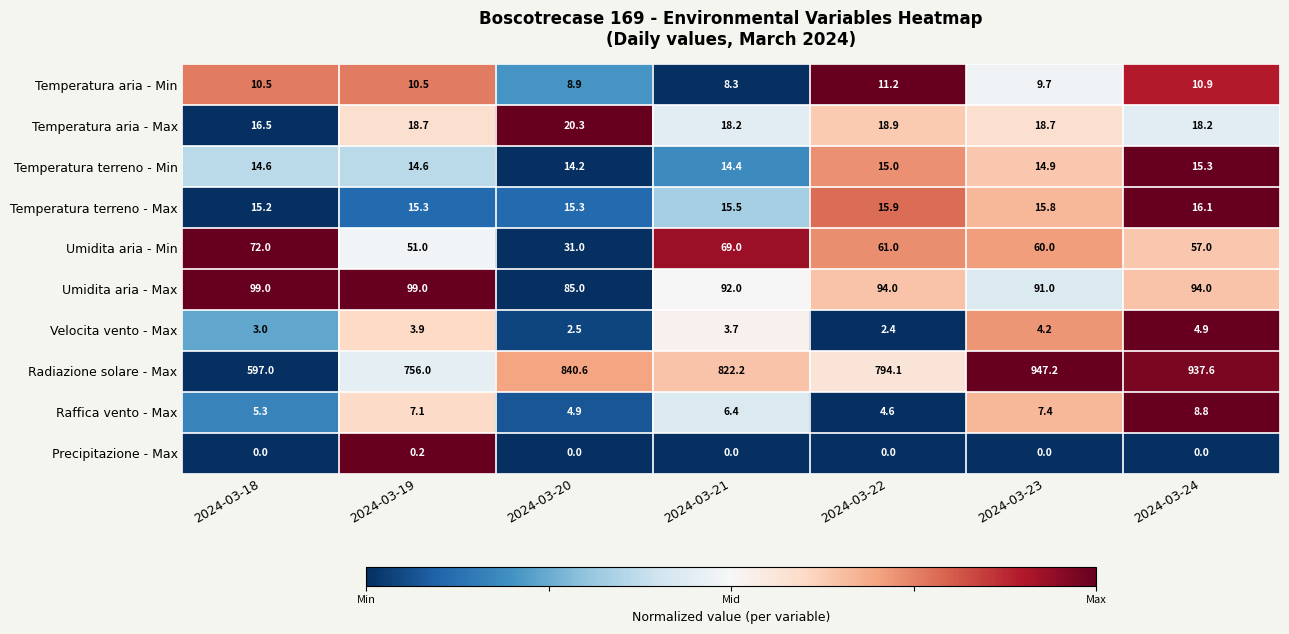

At which category is the sum across all series the highest?

2024-03-23